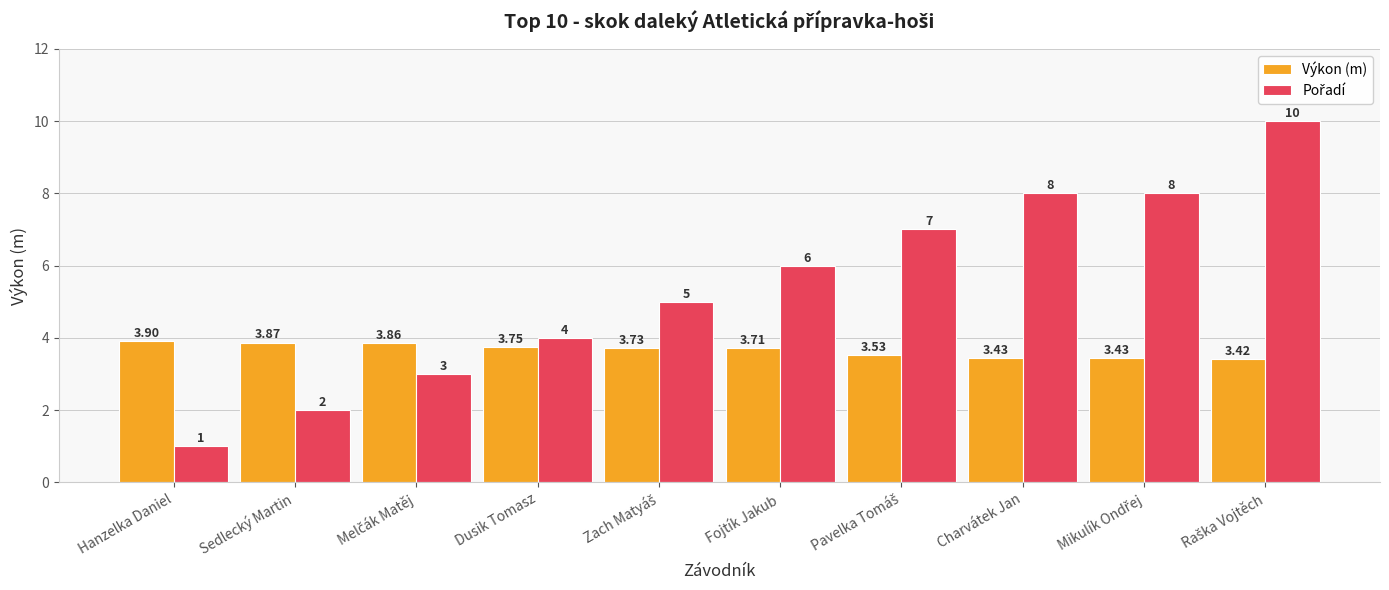

At which label does Výkon (m) reach its peak?

Hanzelka Daniel